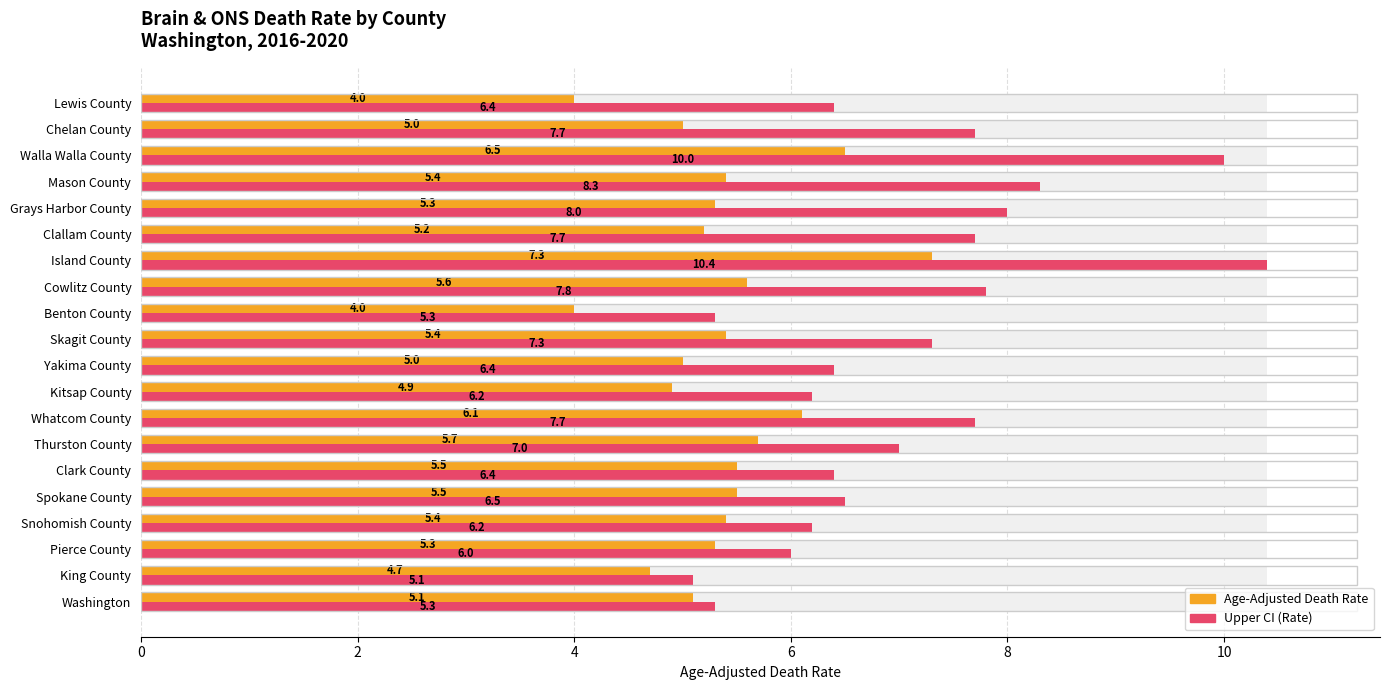

Between Pierce County and Clallam County, which series saw the biggest shift?

Upper CI (Rate)